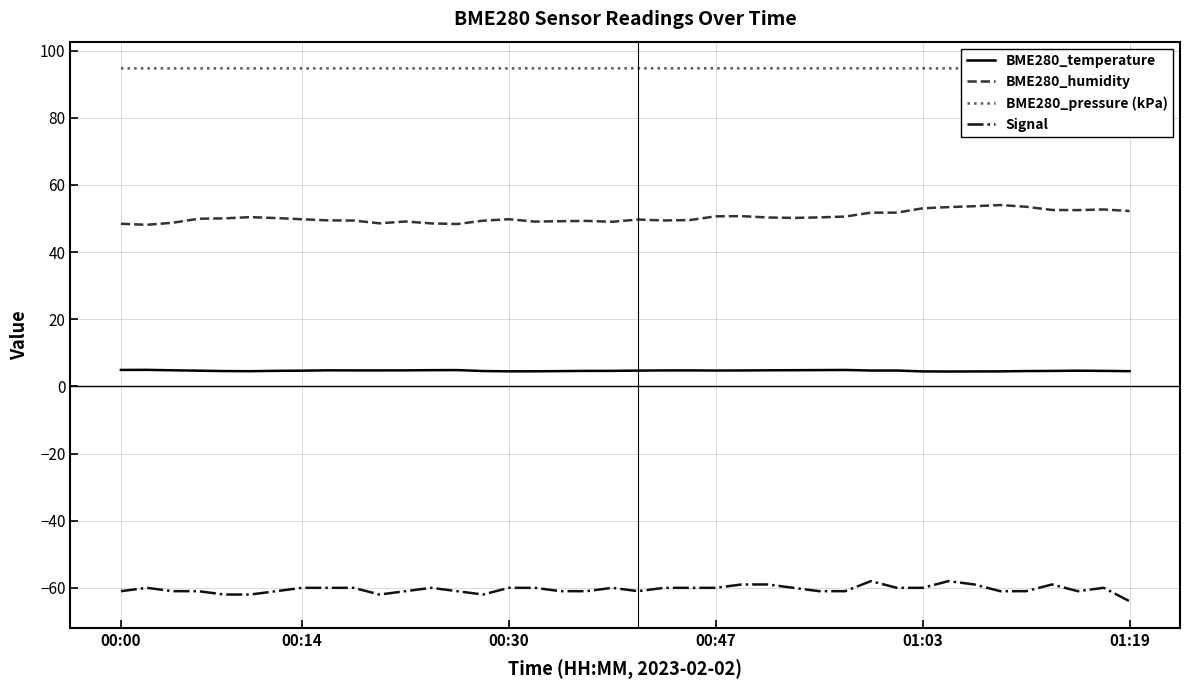

Is it true that BME280_humidity equals 64.9 at 16?

False